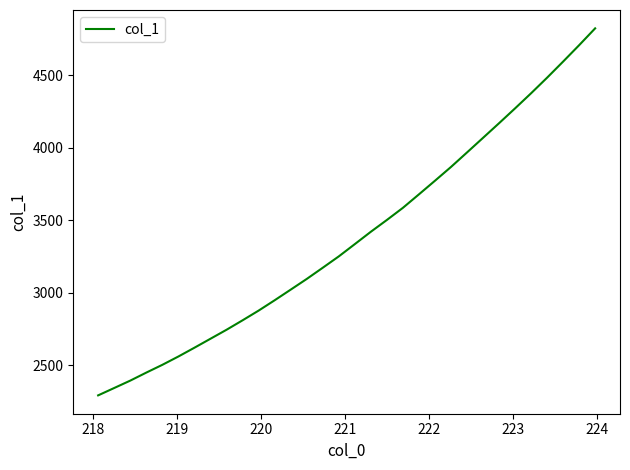

What is the difference between the maximum and minimum values?

2531.7